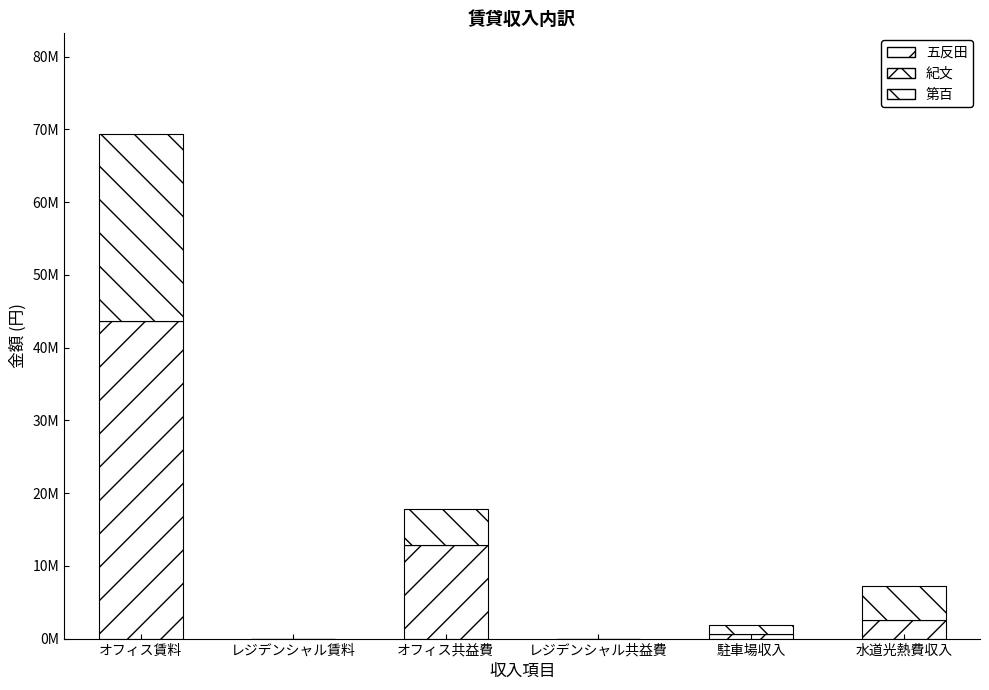

What is the average value of the 第百 series?

6101621